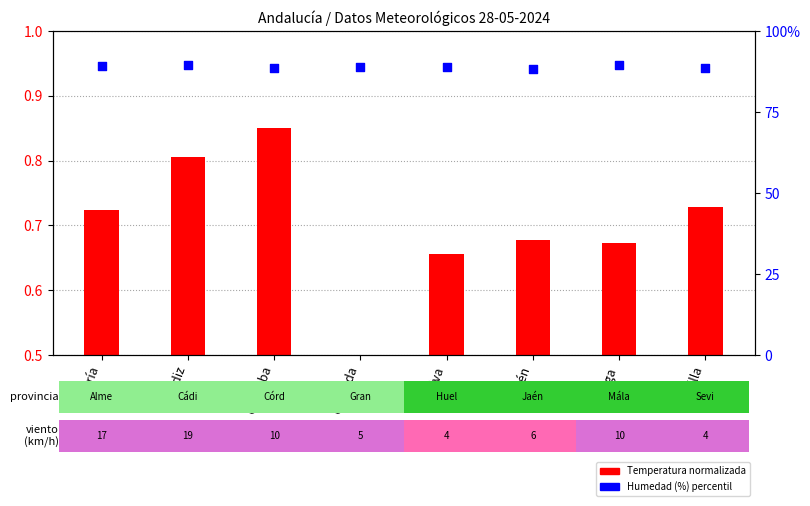

Which series has the largest total across all categories?

Humedad (%)